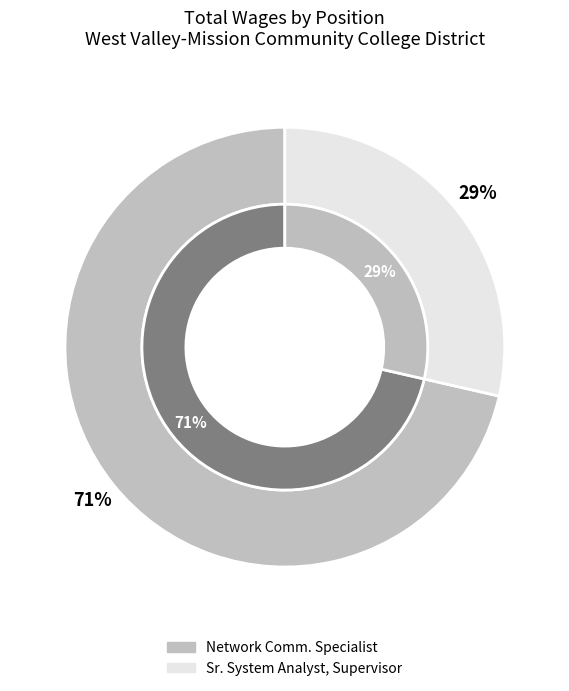

Does any single category account for the majority?

Yes